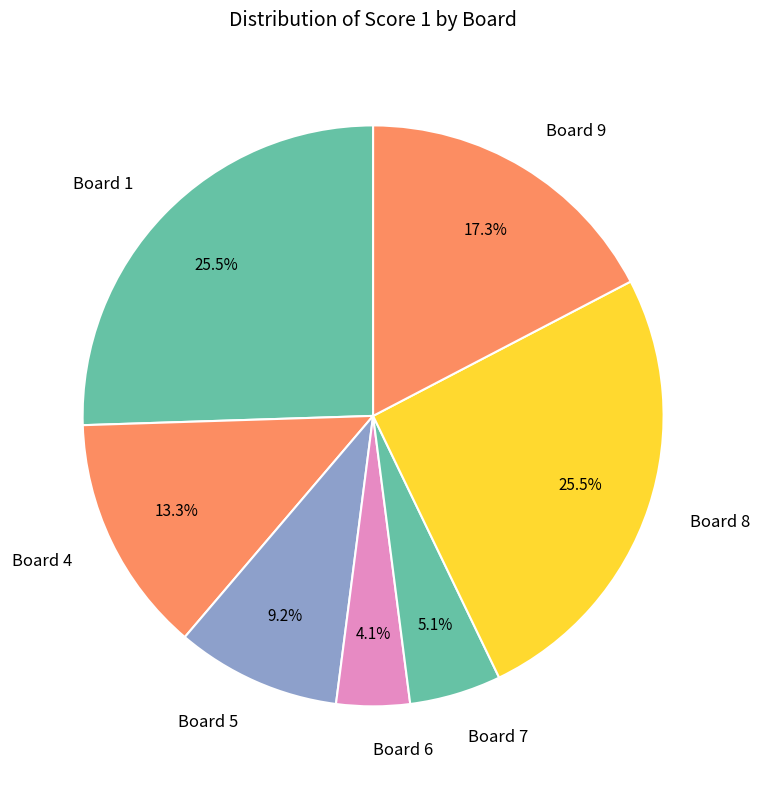

Which has a higher value, Board 4 or Board 8?

Board 8